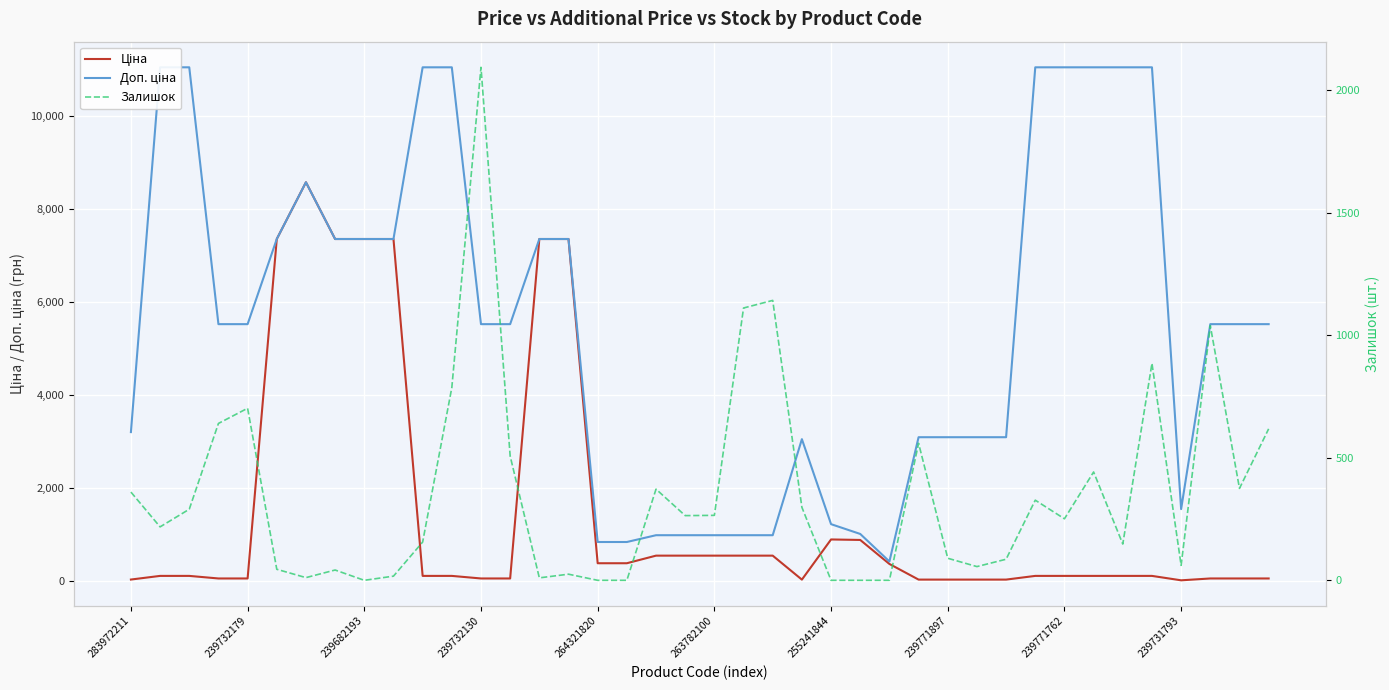

Rank the series at 33 from lowest to highest value.

Ціна, Залишок, Доп. ціна